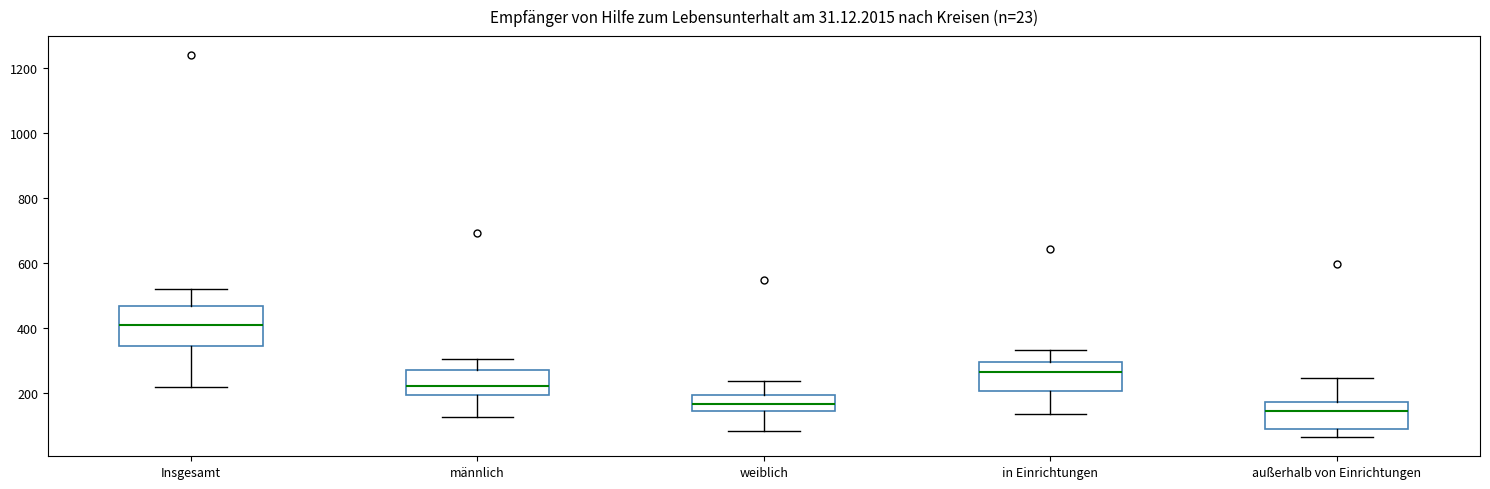

Which box has the lowest median line?

außerhalb von Einrichtungen